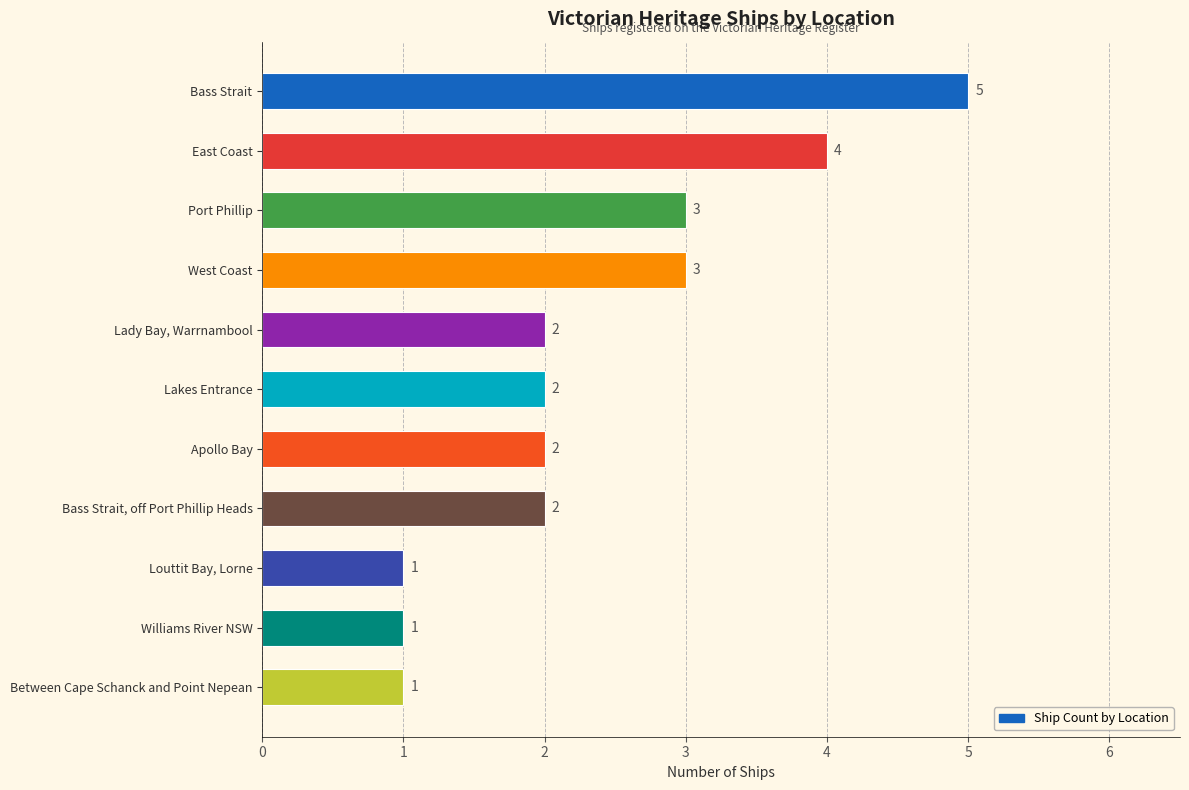

What is the difference between the second highest and second lowest values?

3